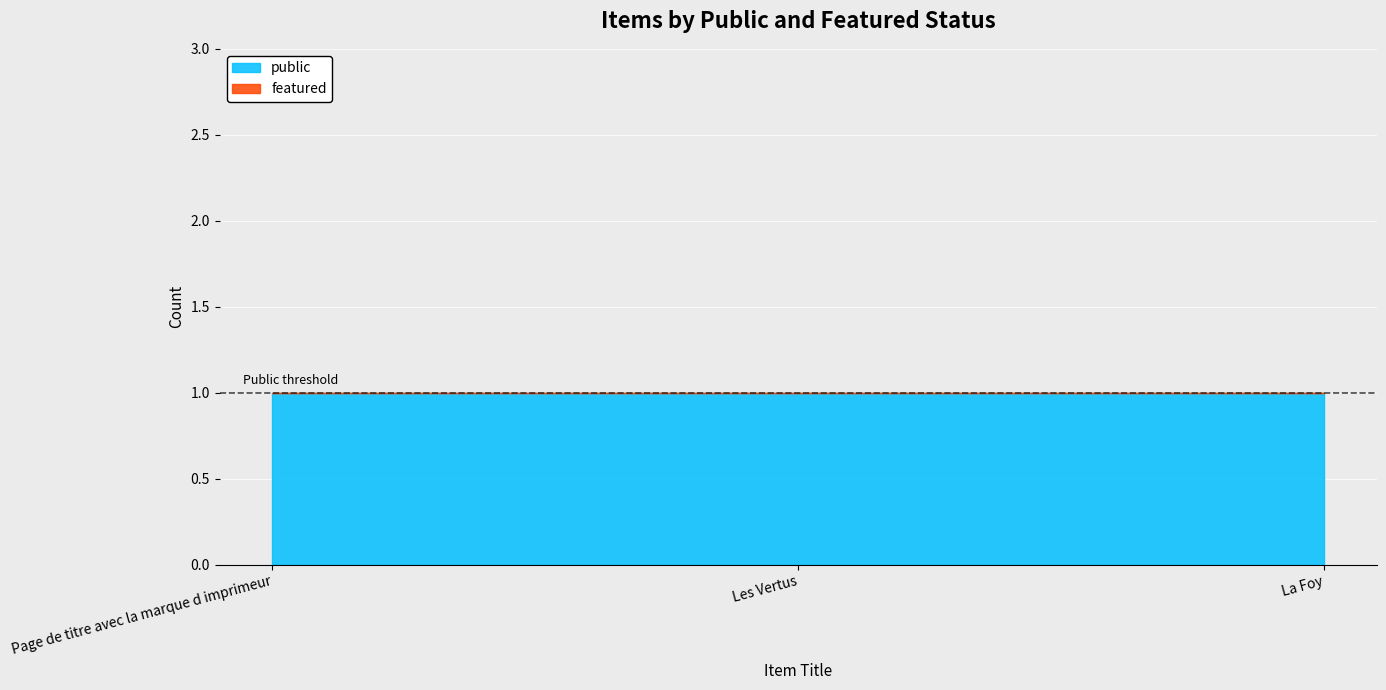

Which has a higher value, La Foy or Page de titre avec la marque d imprimeur?

La Foy